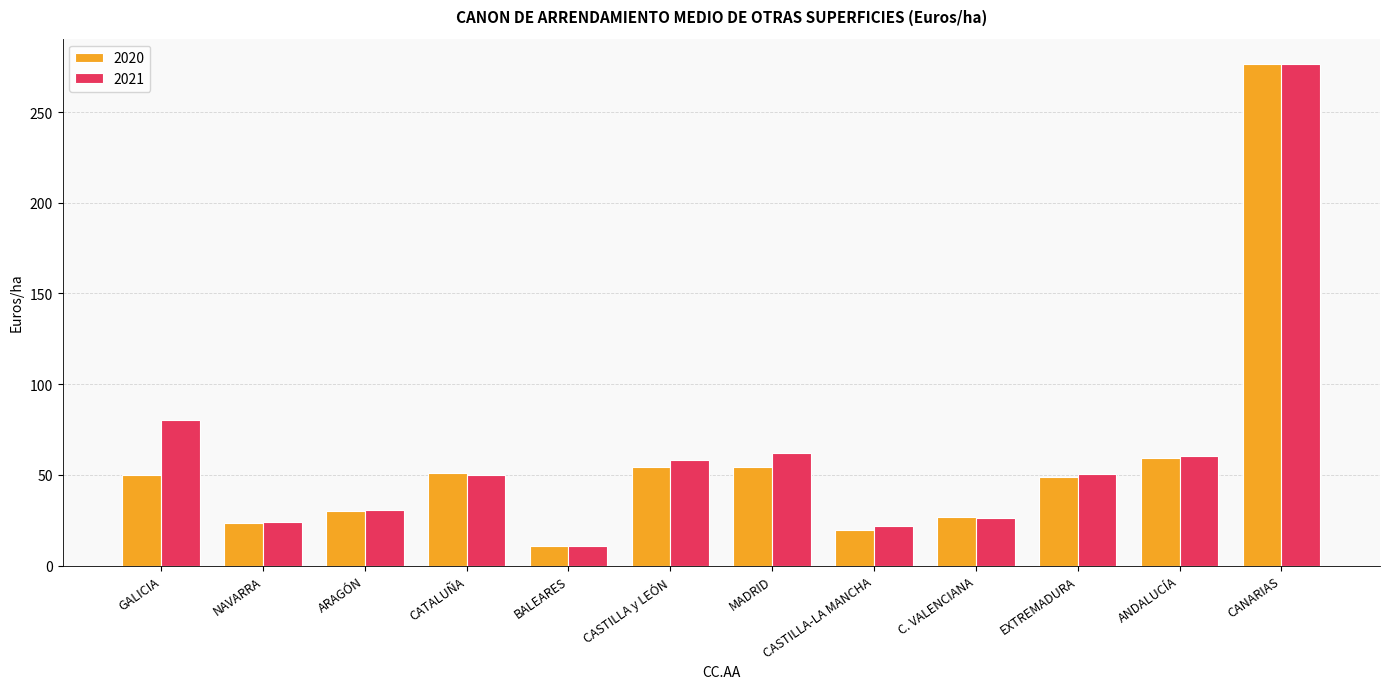

Which series has the largest total across all categories?

2021